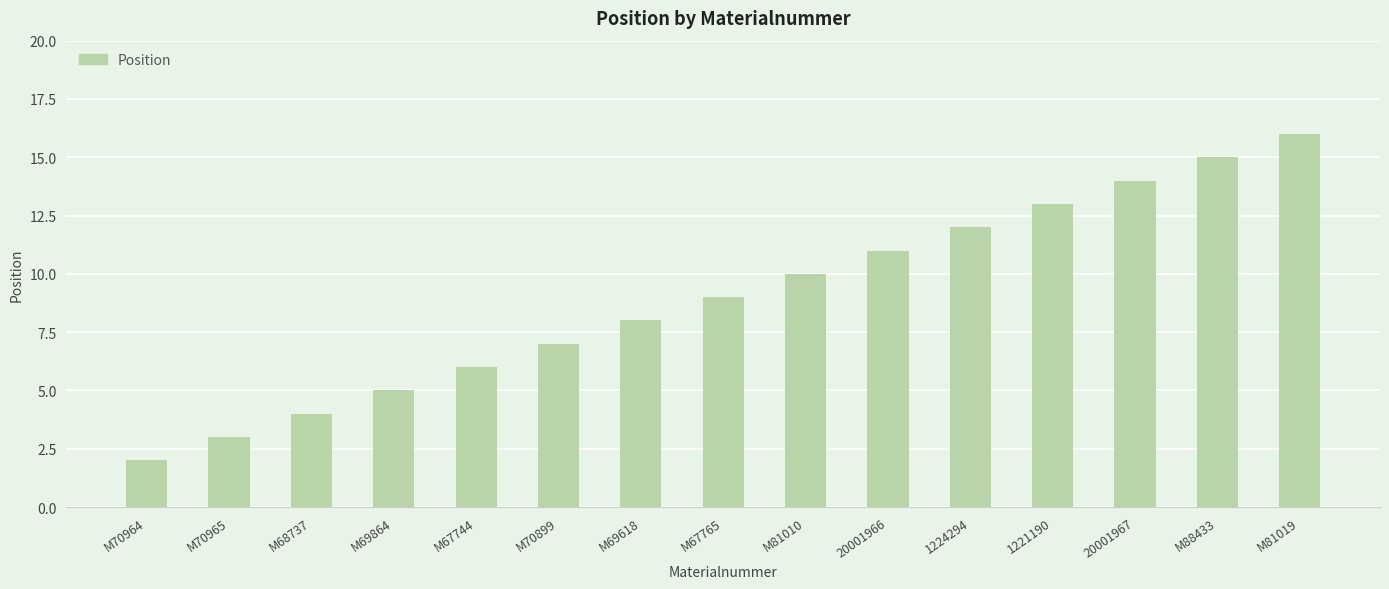

Does the chart contain stacked bars?

No